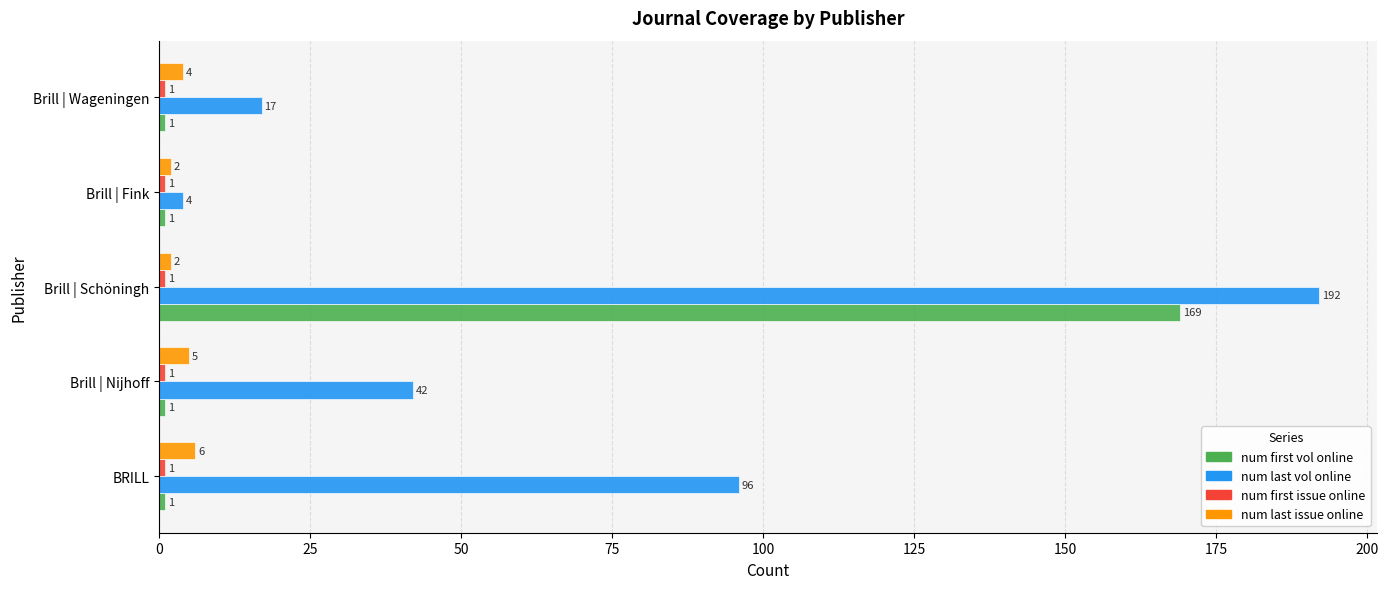

At which category is the sum across all series the highest?

Brill | Schöningh